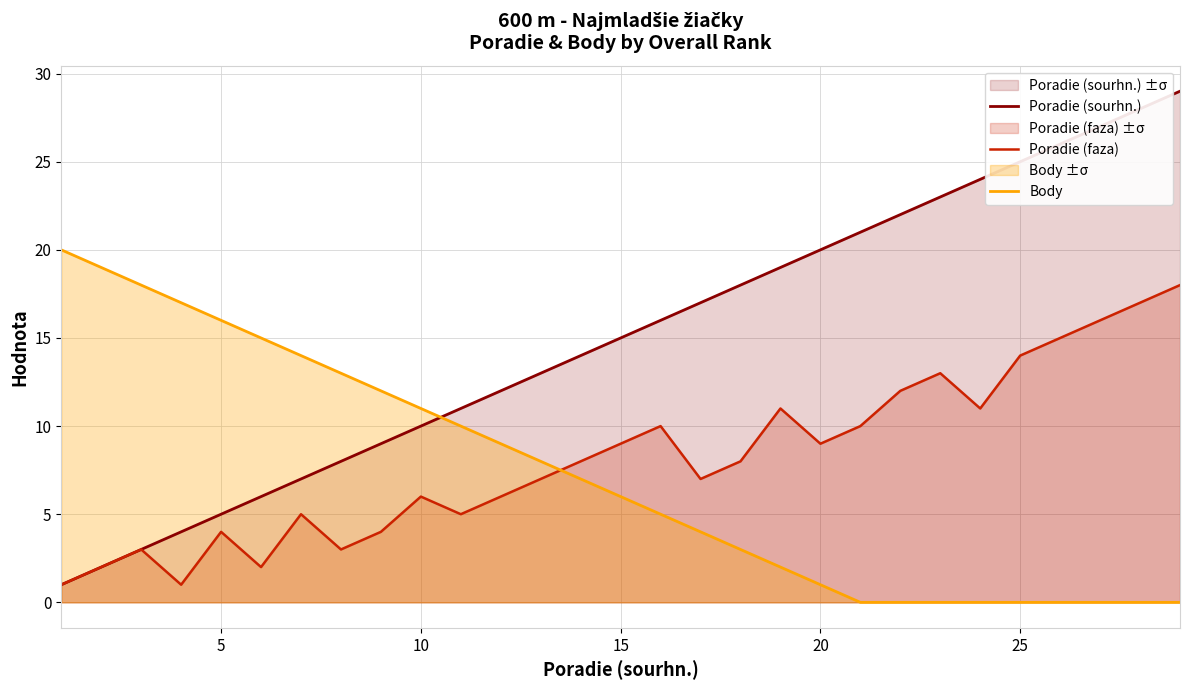

What are all the series names shown in the legend?

Poradie (sourhn.), Poradie (faza), Body